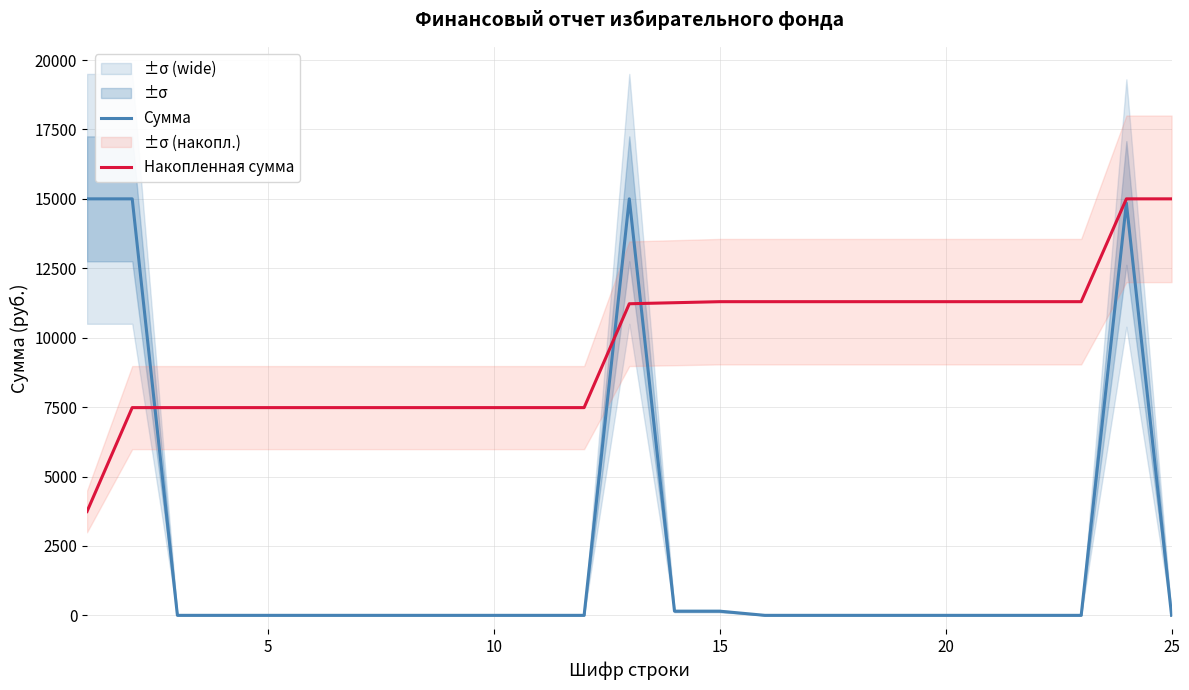

Is the value of Накопленная сумма at 5 greater than the value of Сумма at 17?

Yes